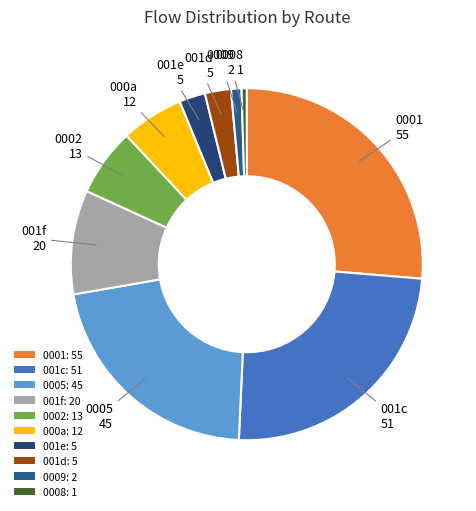

How many segments does this pie chart have?

10